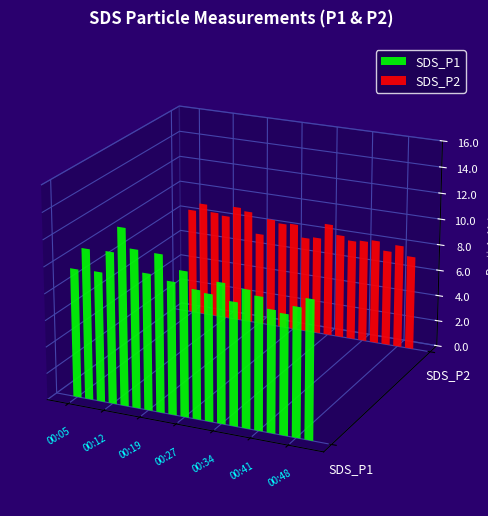

What is the average value of the SDS_P2 series?

8.1